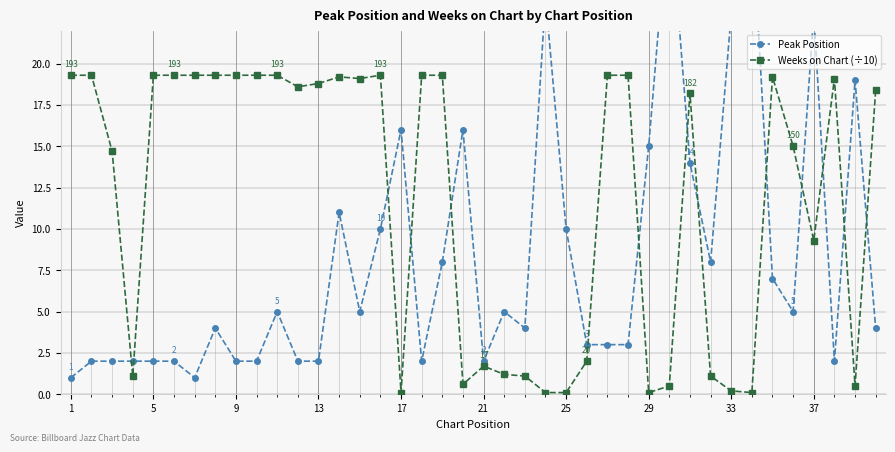

Which series has the largest total across all categories?

Weeks on Chart (÷10)